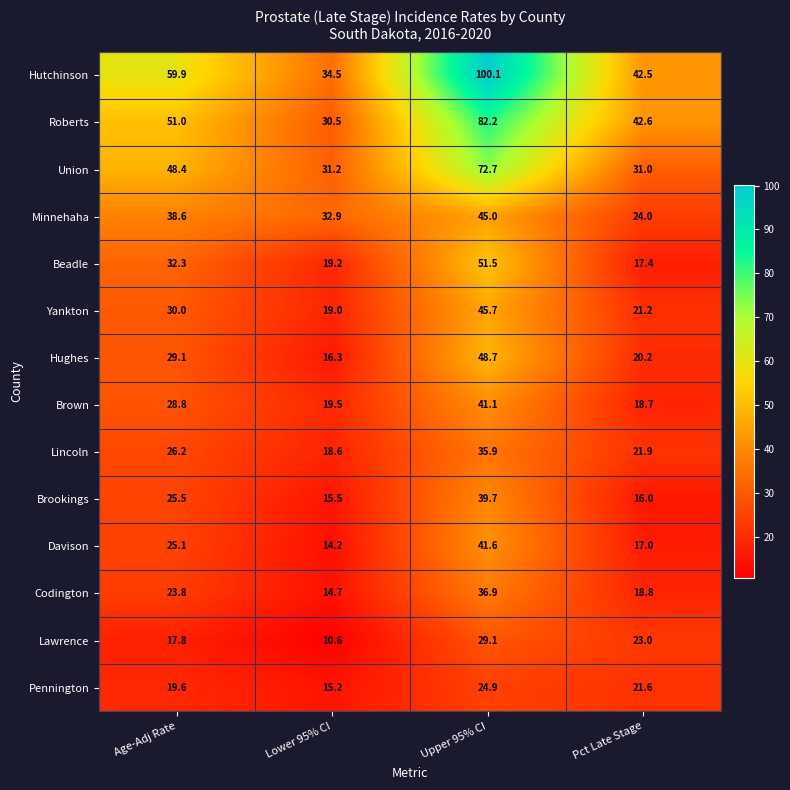

Which series has the largest total across all categories?

Hutchinson